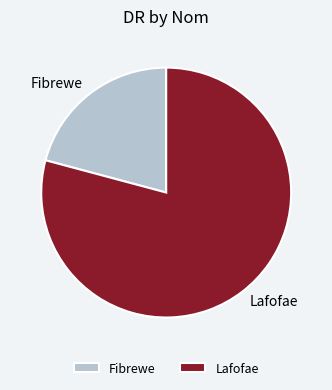

Which category accounts for the majority?

Lafofae